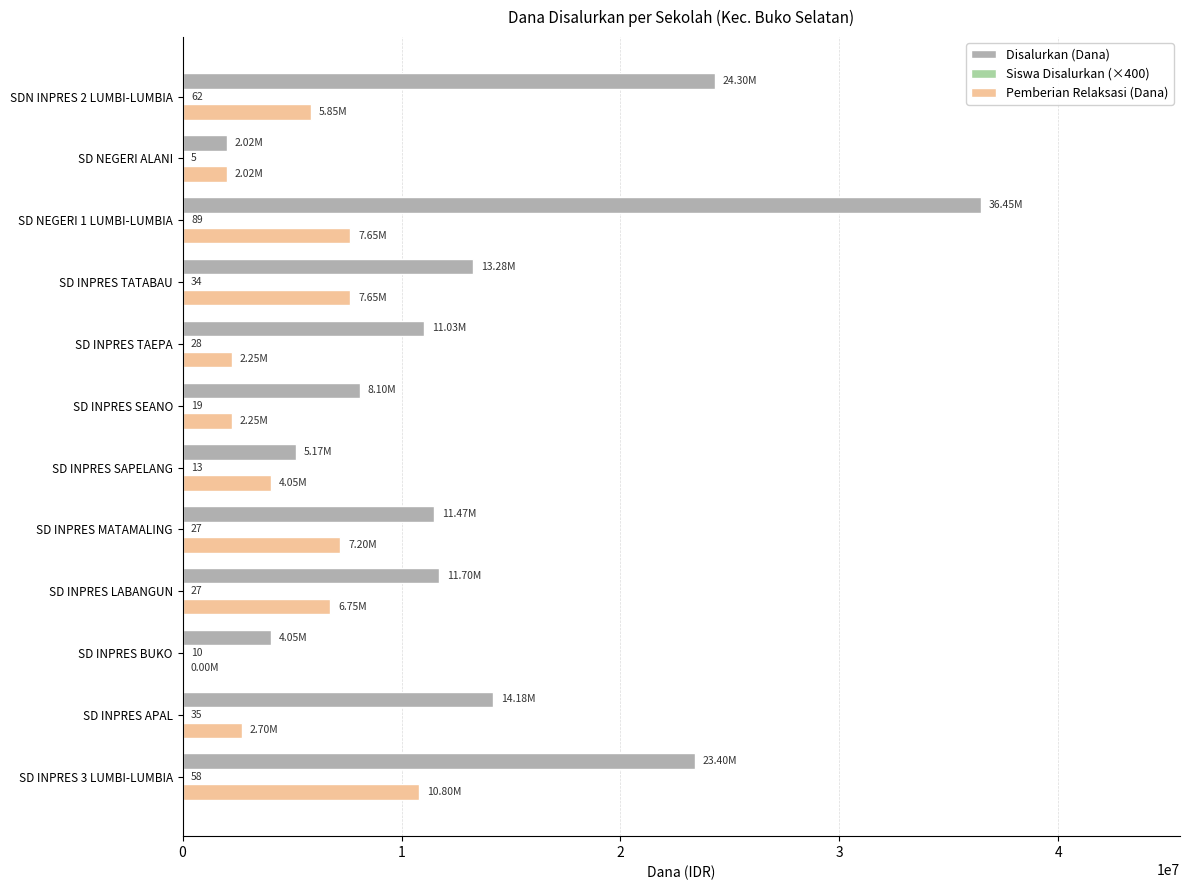

What is the greatest value displayed?

36450000